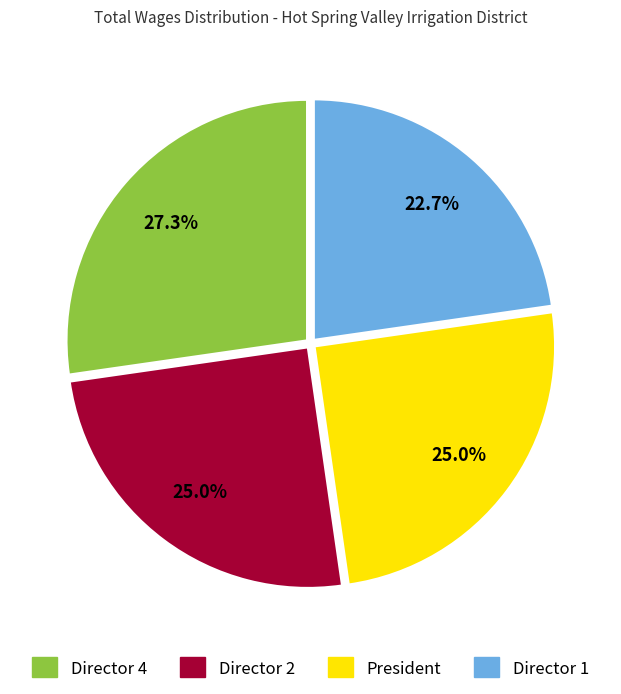

Approximately how many times larger is the value at Director 1 compared to Director 4?

0.8